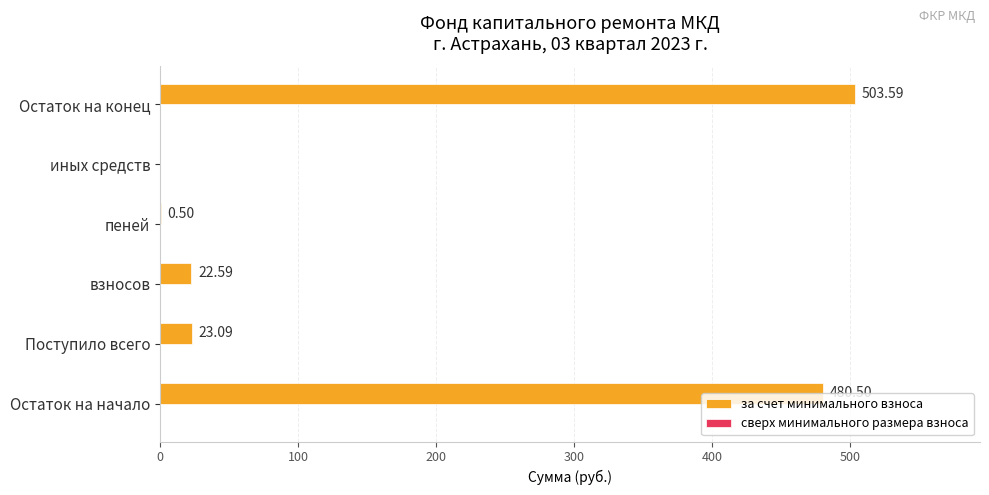

At which category does the chart reach its peak across all series?

Остаток на конец